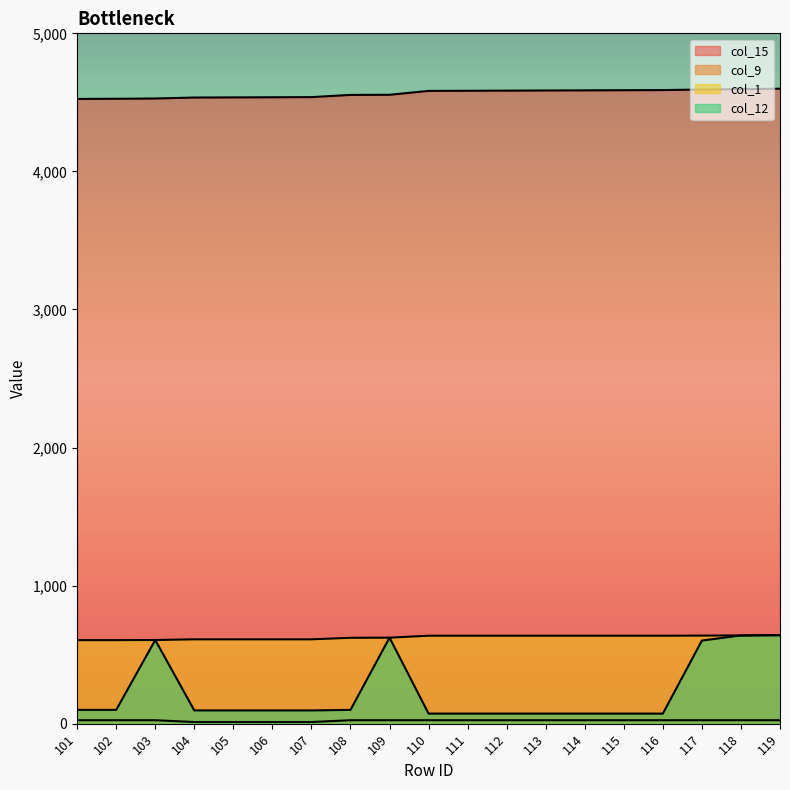

Which has a higher value, 111 or 112?

112